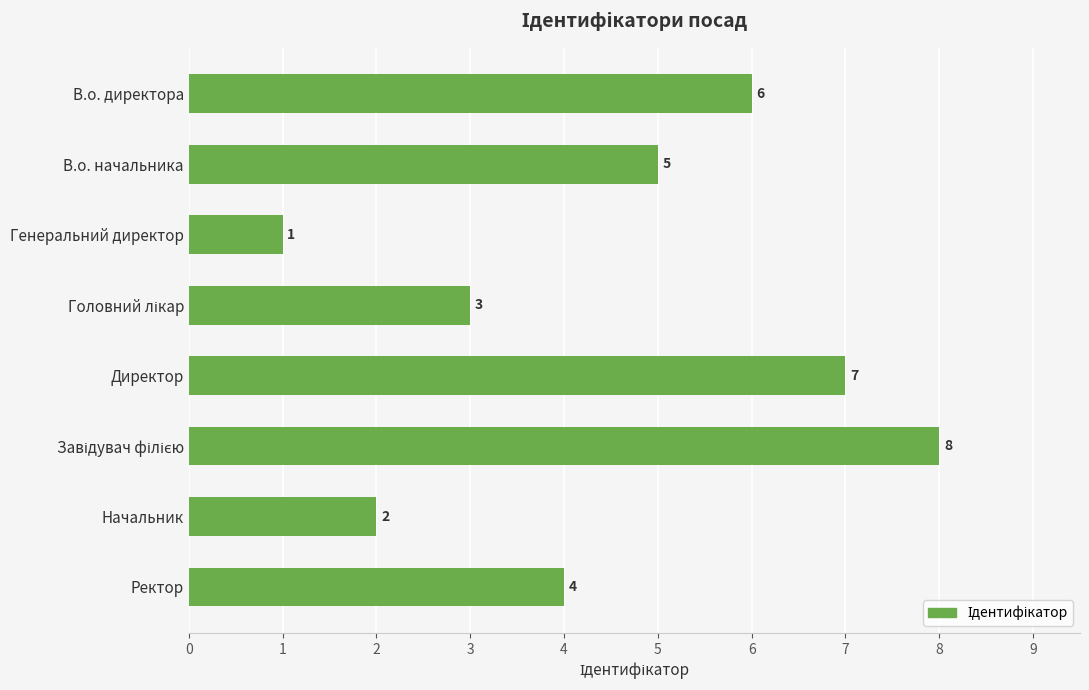

What is the difference between the maximum and minimum values?

7